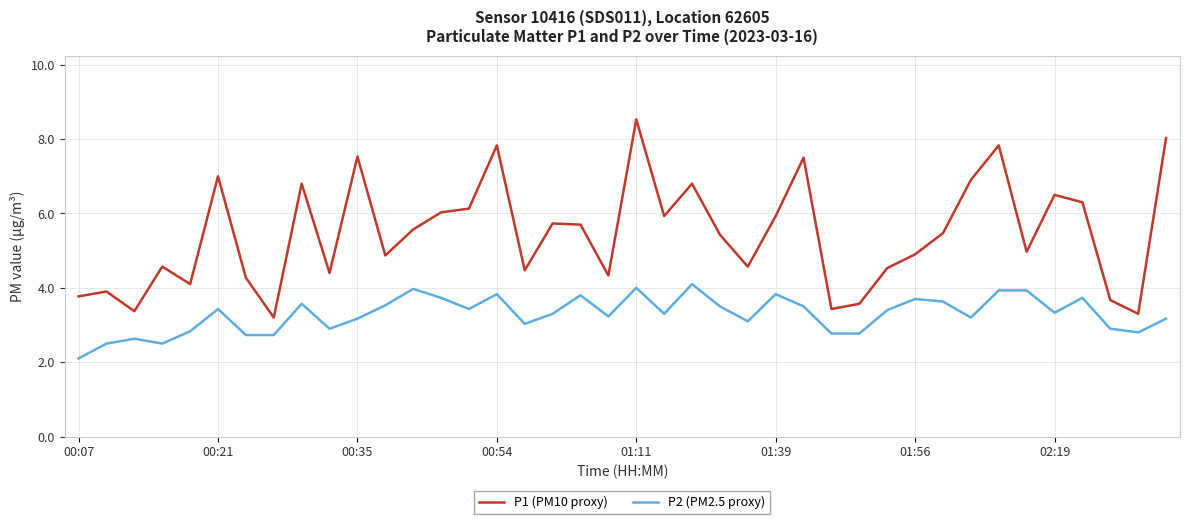

True or false: P2 (PM2.5 proxy) and P1 (PM10 proxy) intersect in this chart.

False